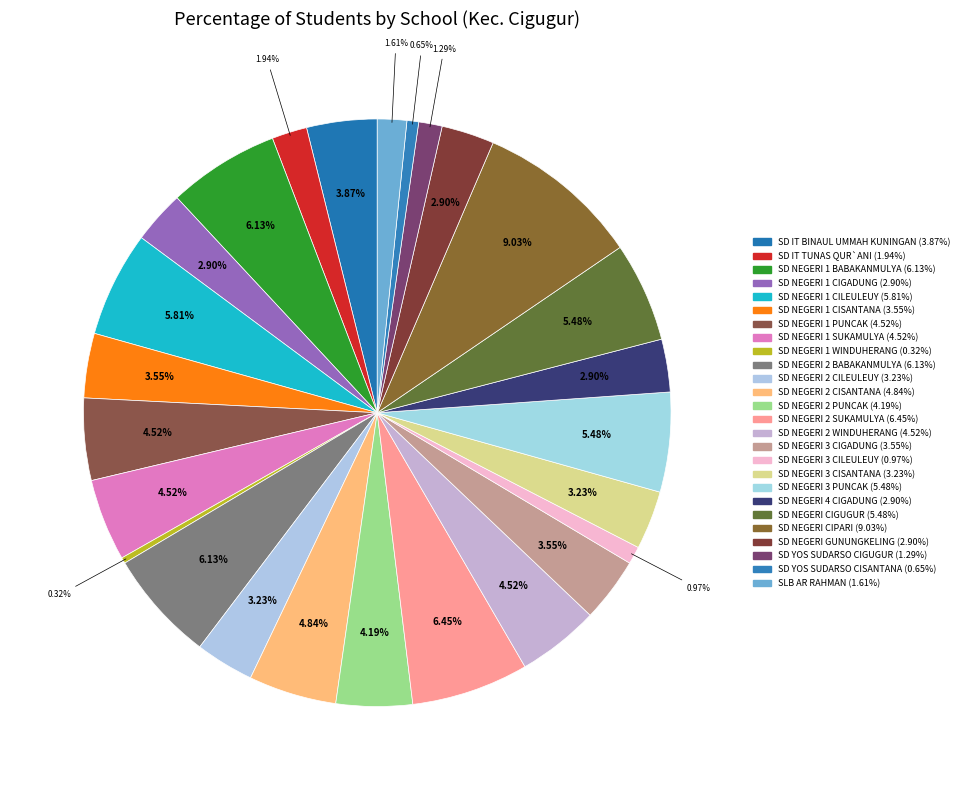

How many slices are in this pie chart?

26